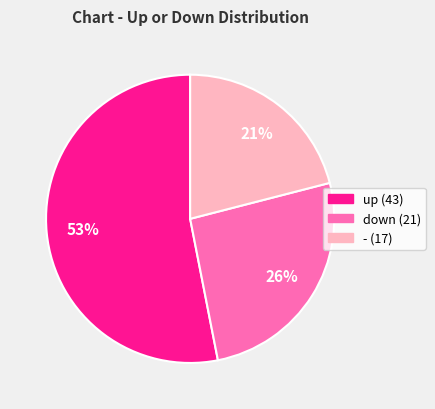

The down slice represents 26% of the pie. True or false?

True